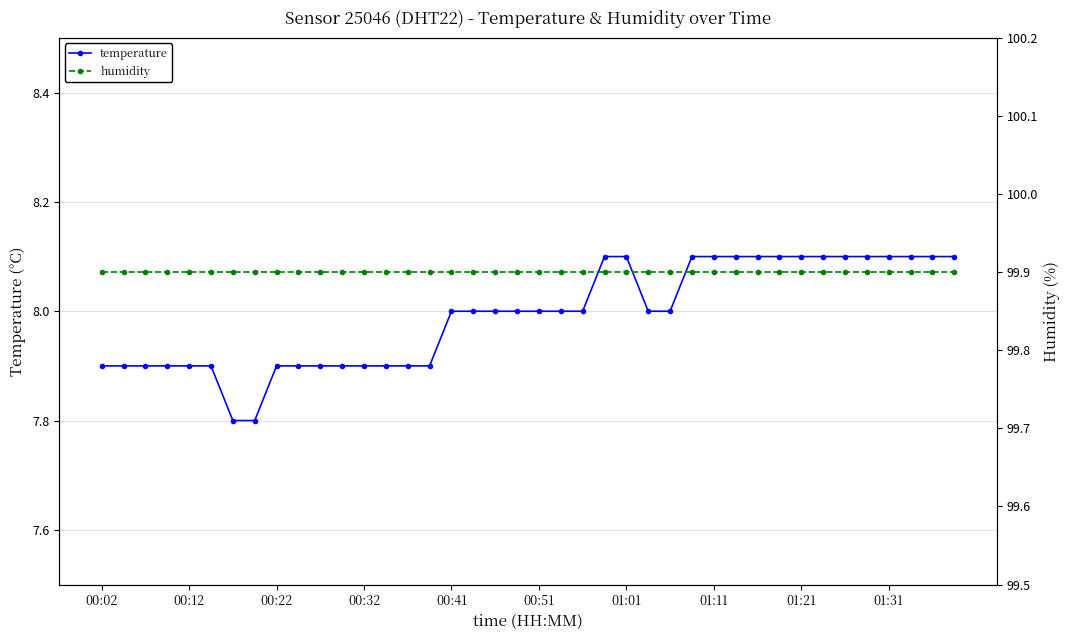

Between 10 and 11, which series saw the biggest shift?

temperature